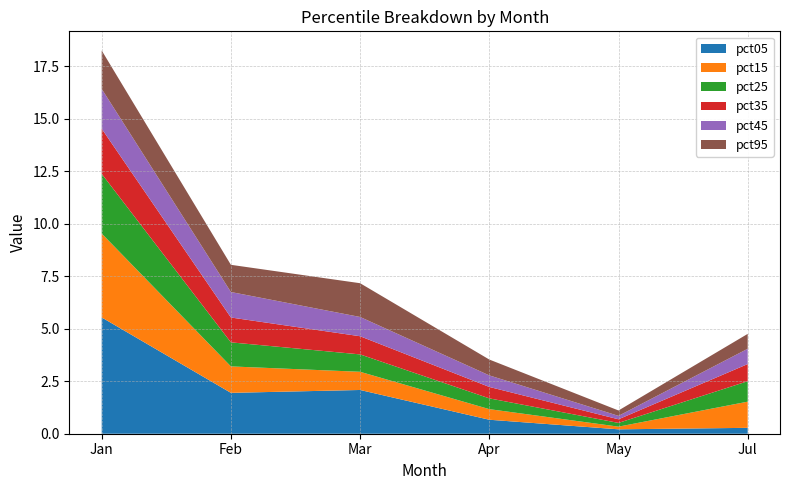

Reading right to left, extract all data points from this chart.

pct05: 0.3	0.2	0.7	2.1	1.9	5.5
pct15: 1.2	0.1	0.5	0.9	1.3	4.0
pct25: 1.0	0.2	0.5	0.8	1.1	2.8
pct35: 0.8	0.2	0.5	0.9	1.2	2.1
pct45: 0.7	0.2	0.6	0.9	1.2	1.9
pct95: 0.7	0.3	0.8	1.6	1.3	1.8